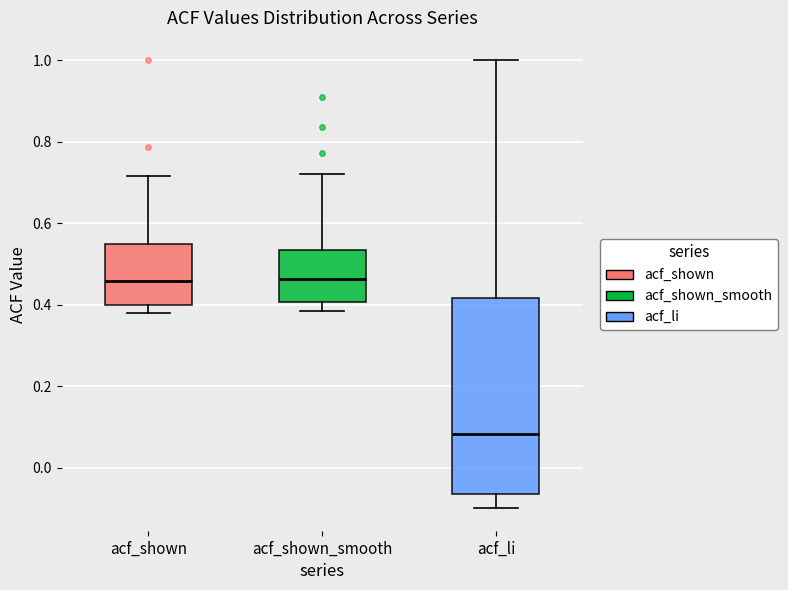

Reading left to right, read every box against the y-axis: the position of its median line, the range the box covers, and the ends of its whiskers. The values are not printed on the chart, so give them approximately, as read against the axis.

acf_shown: median 0.46, box 0.40 to 0.56, whiskers 0.38 to 0.72
acf_shown_smooth: median 0.46, box 0.40 to 0.54, whiskers 0.38 to 0.72
acf_li: median 0.08, box -0.06 to 0.42, whiskers -0.10 to 1.00